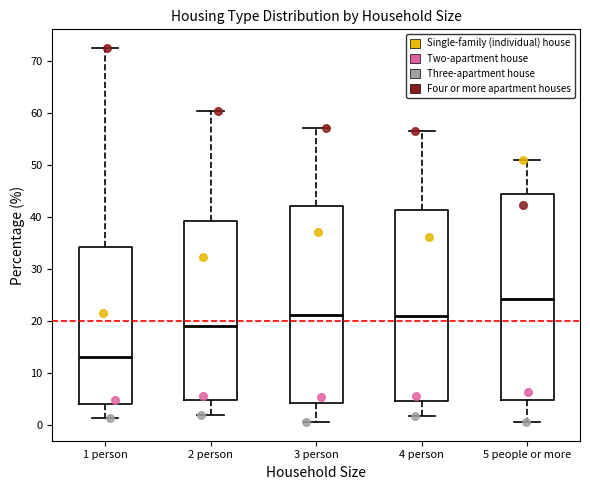

Which box's median line is the lowest?

1 person